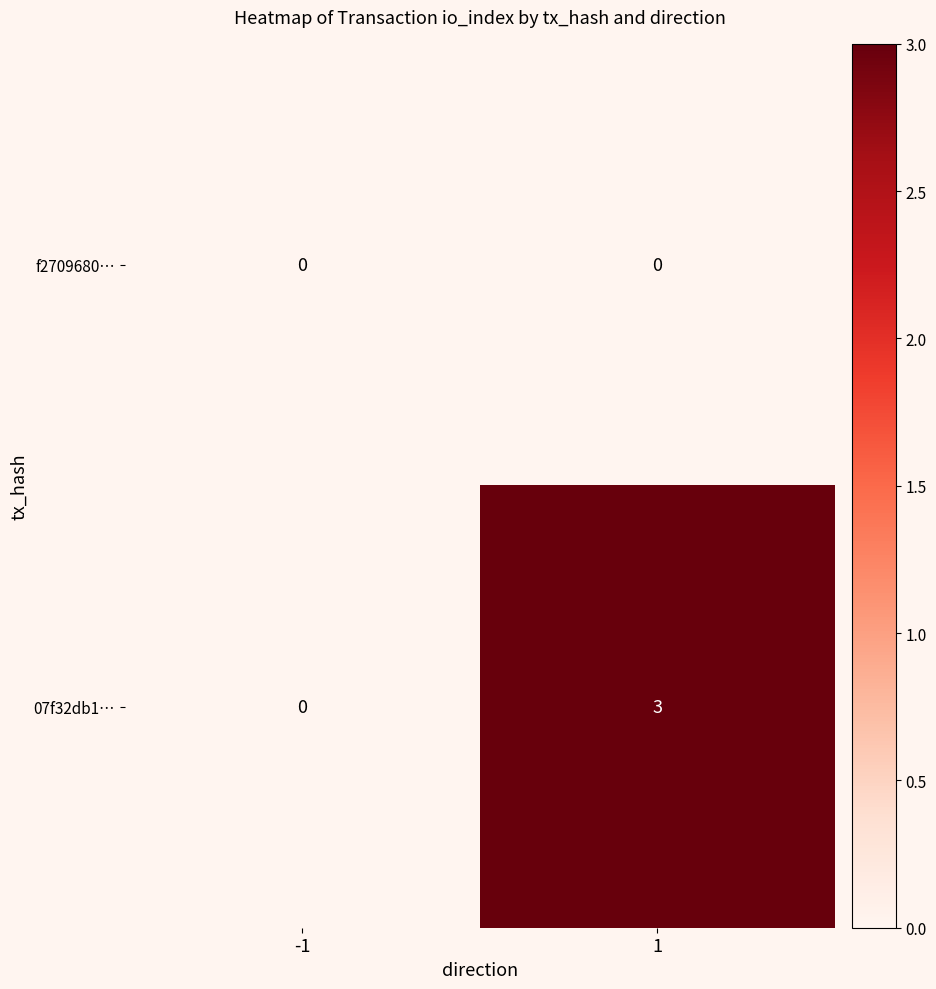

At which category is the sum across all series the highest?

1